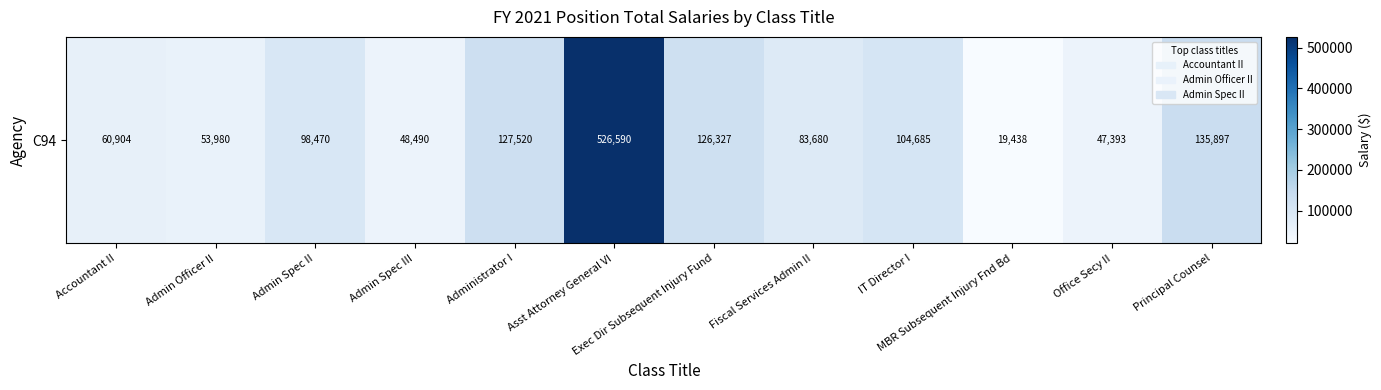

What is the ratio of the value at MBR Subsequent Injury Fnd Bd to the value at Fiscal Services Admin II?

0.2